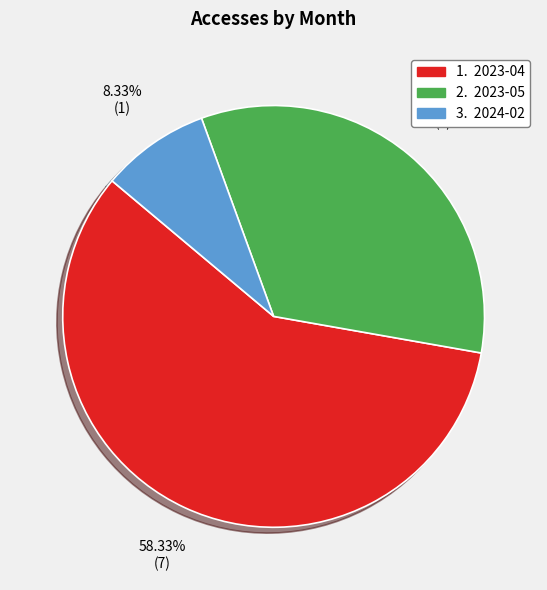

To the nearest percent, what is the average slice percentage?

33%